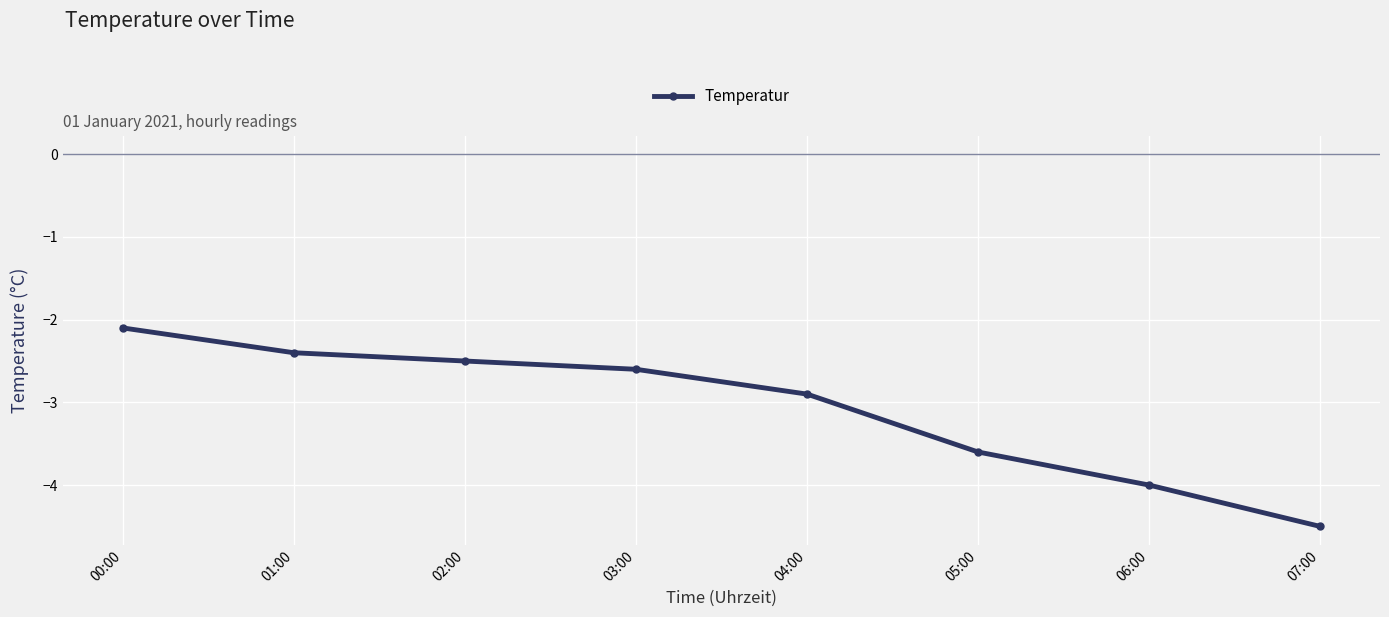

Is it true that the value at 03:00 is -2.6?

True